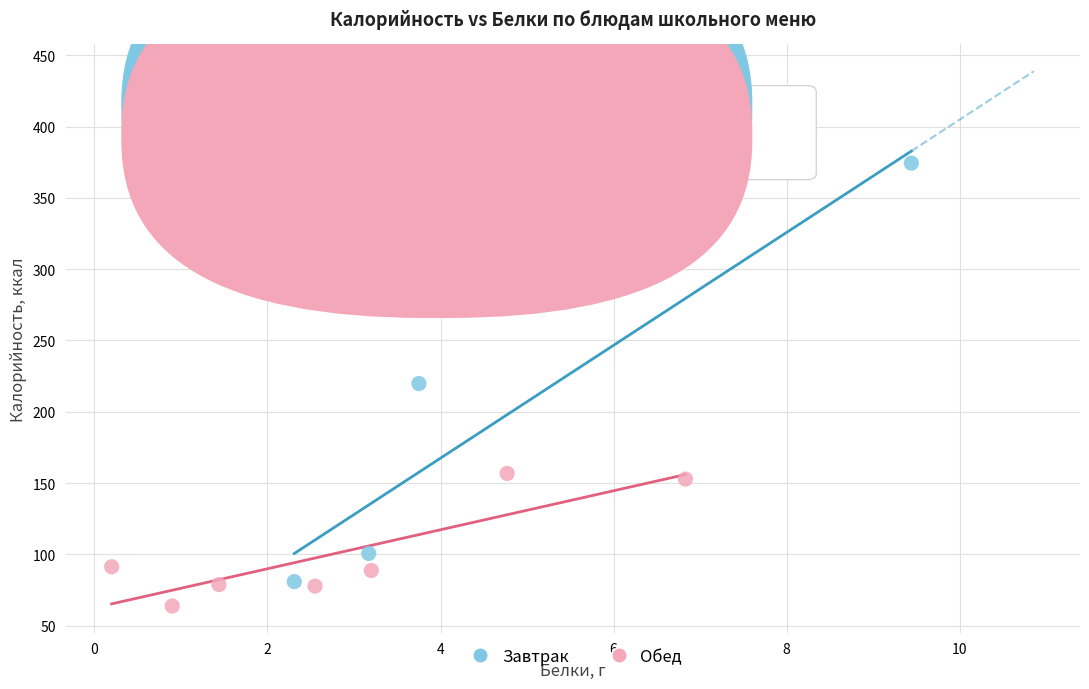

Which series has the largest Y range (max minus min)?

Завтрак